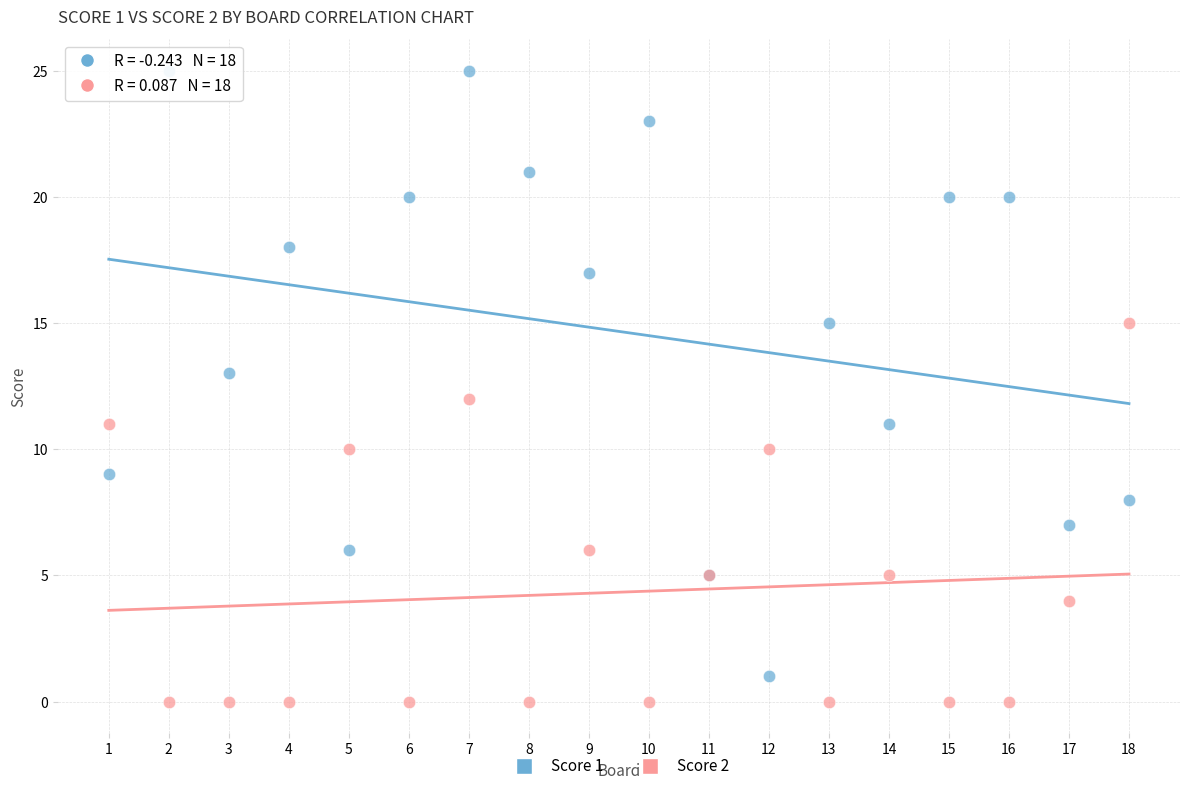

Which series has the largest Y range (max minus min)?

Score 1